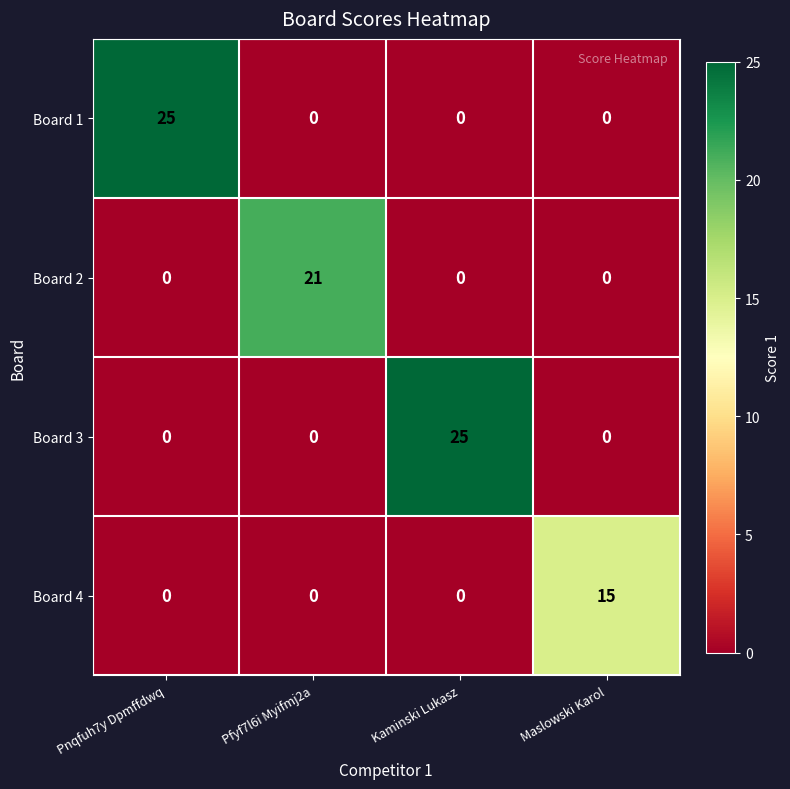

Count the Board 2 values in the range 0 to 21.

4